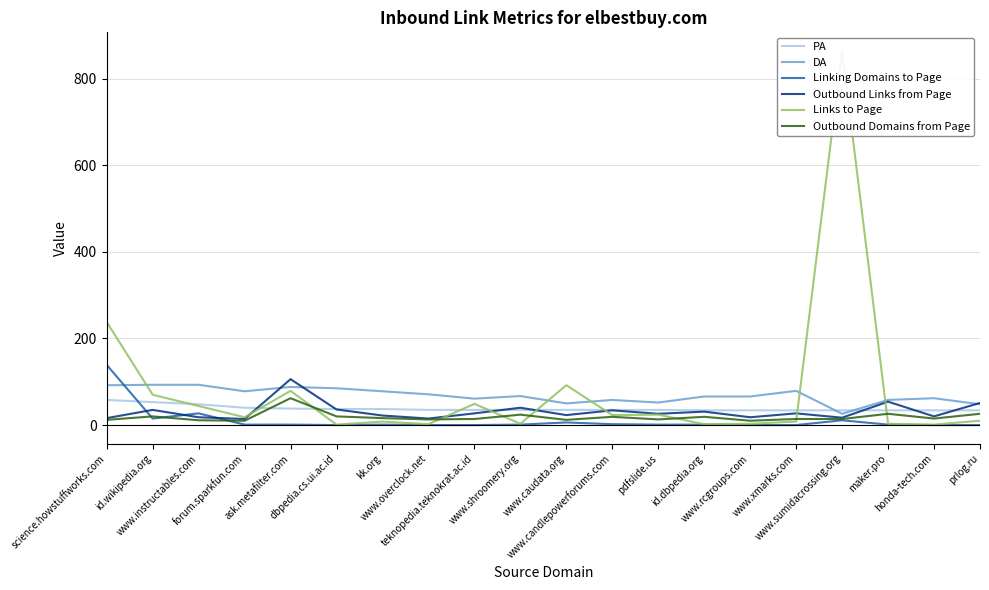

What is the label of the 1st point from the left?

science.howstuffworks.com